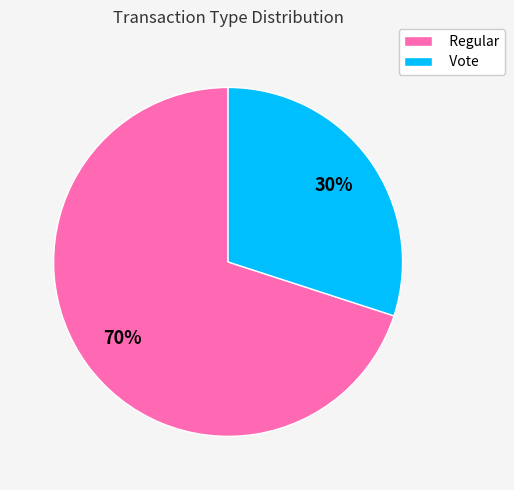

Is the sum of Vote and Regular greater than half?

Yes